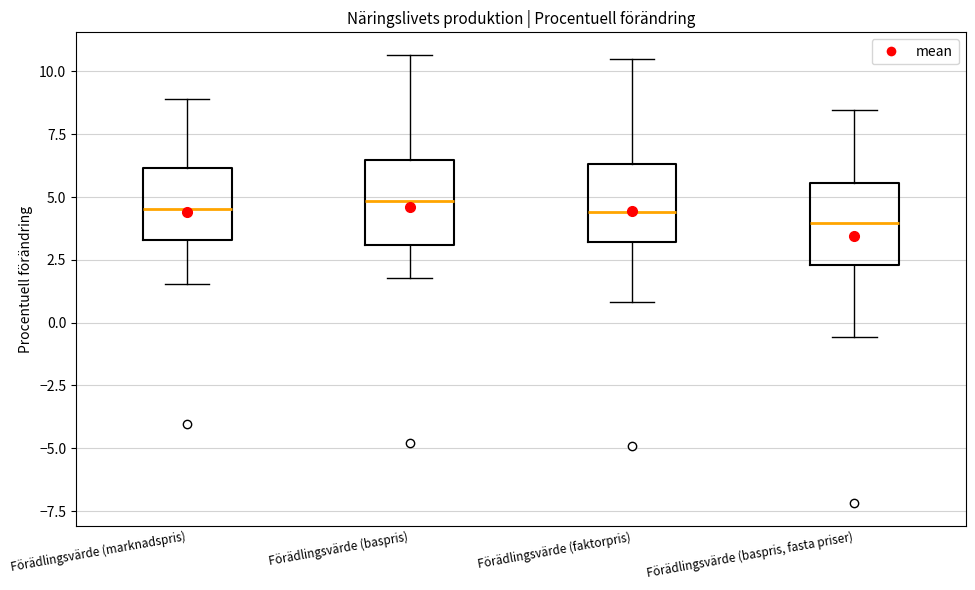

Reading left to right, read every box against the y-axis: the position of its median line, the range the box covers, and the ends of its whiskers. The values are not printed on the chart, so give them approximately, as read against the axis.

Förädlingsvärde (marknadspris): median 4.5, box 3.5 to 6.0, whiskers 1.5 to 9.0
Förädlingsvärde (baspris): median 5.0, box 3.0 to 6.5, whiskers 2.0 to 10.5
Förädlingsvärde (faktorpris): median 4.5, box 3.0 to 6.5, whiskers 1.0 to 10.5
Förädlingsvärde (baspris, fasta priser): median 4.0, box 2.5 to 5.5, whiskers -0.5 to 8.5